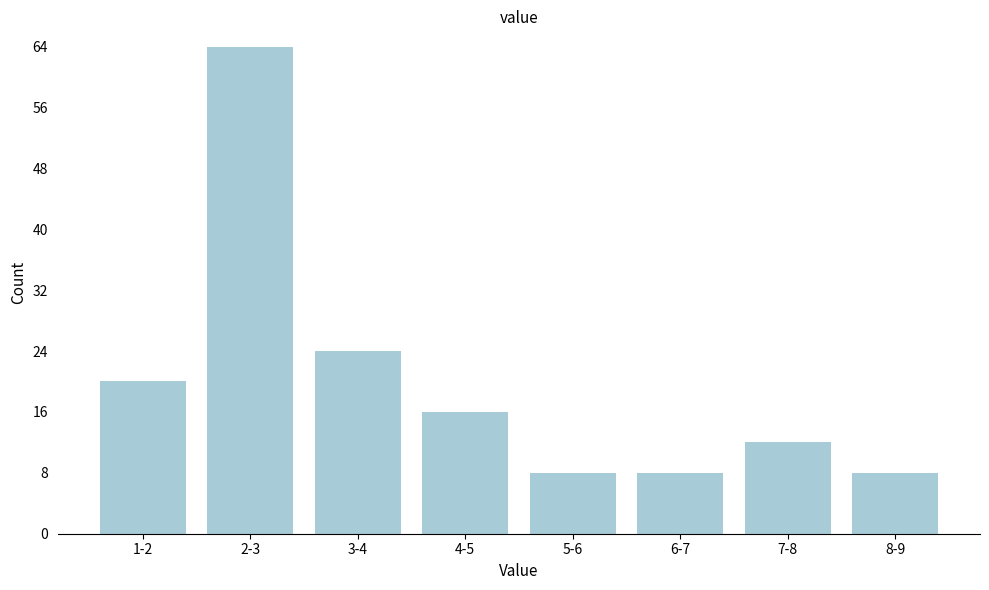

Reading left to right, transcribe all the data shown in this chart.

1-2=20	2-3=64	3-4=24	4-5=16	5-6=8	6-7=8	7-8=12	8-9=8